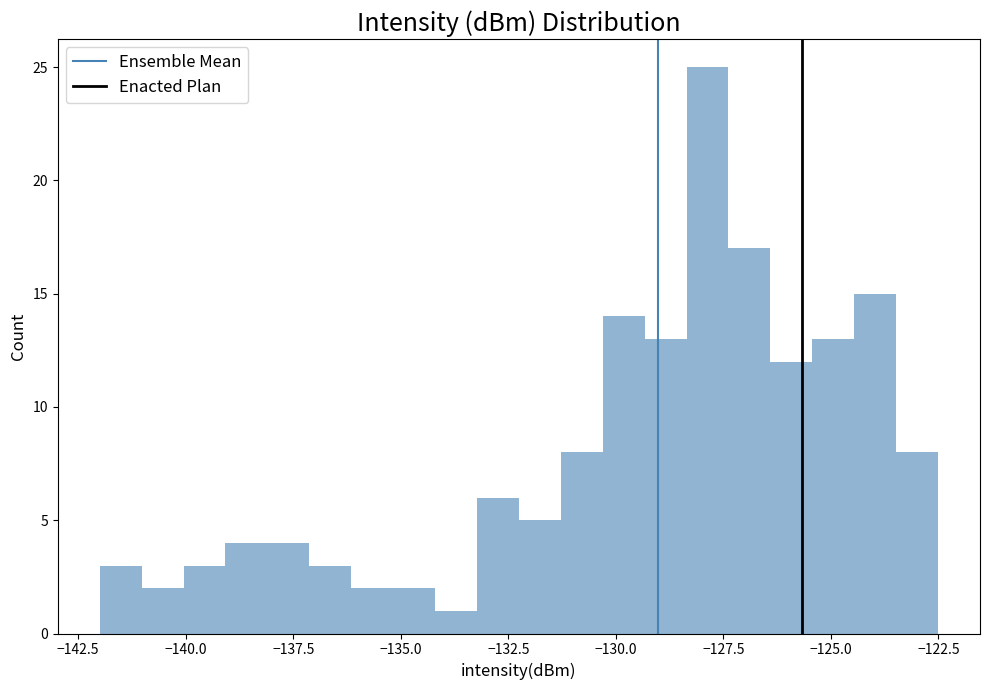

Read against the x-axis, roughly where is the centre of the tallest bar?

-128.0